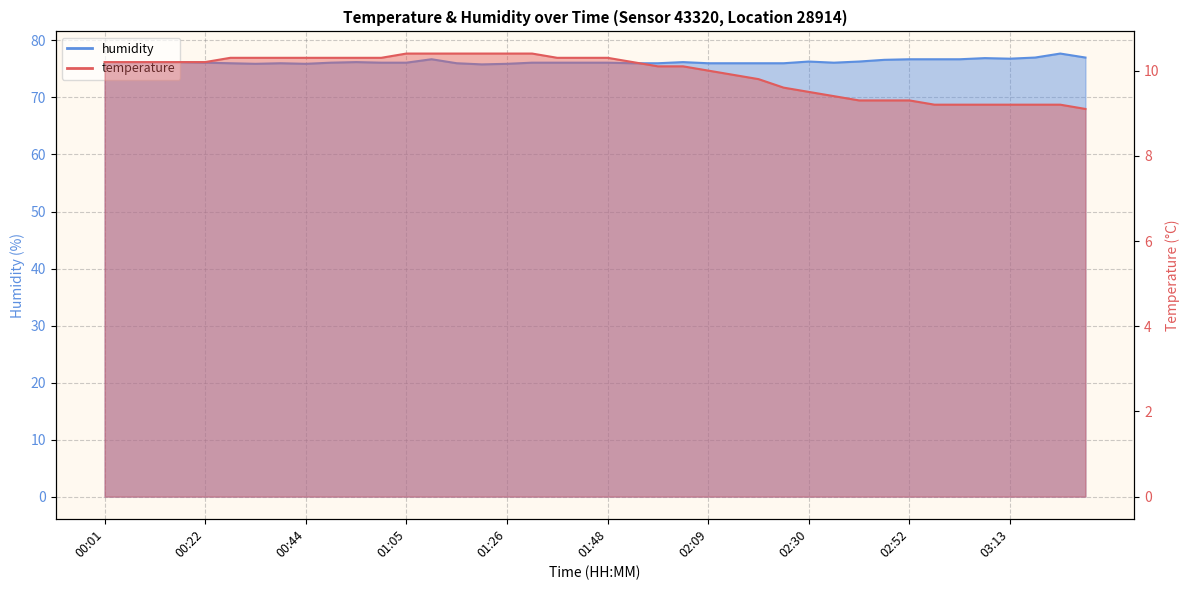

The value of humidity at 02:52 is 76.7. True or false?

True